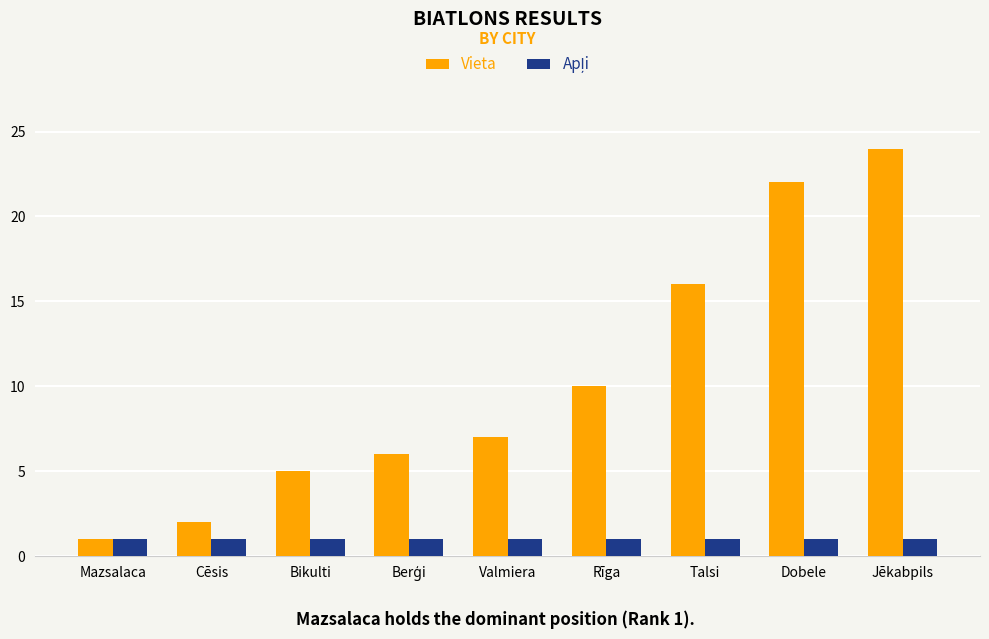

What value does the Vieta series have at Dobele?

22